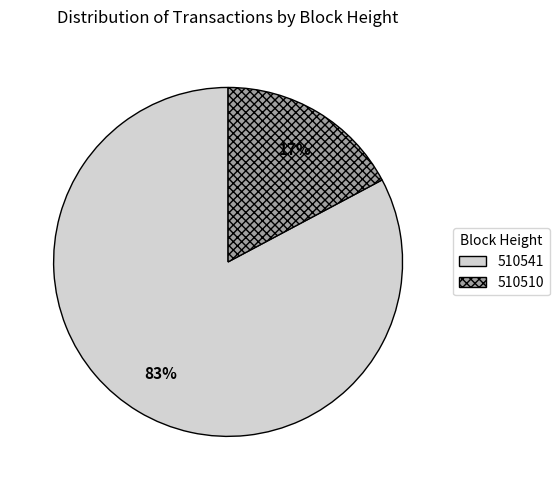

What is the largest slice in the pie chart?

510541